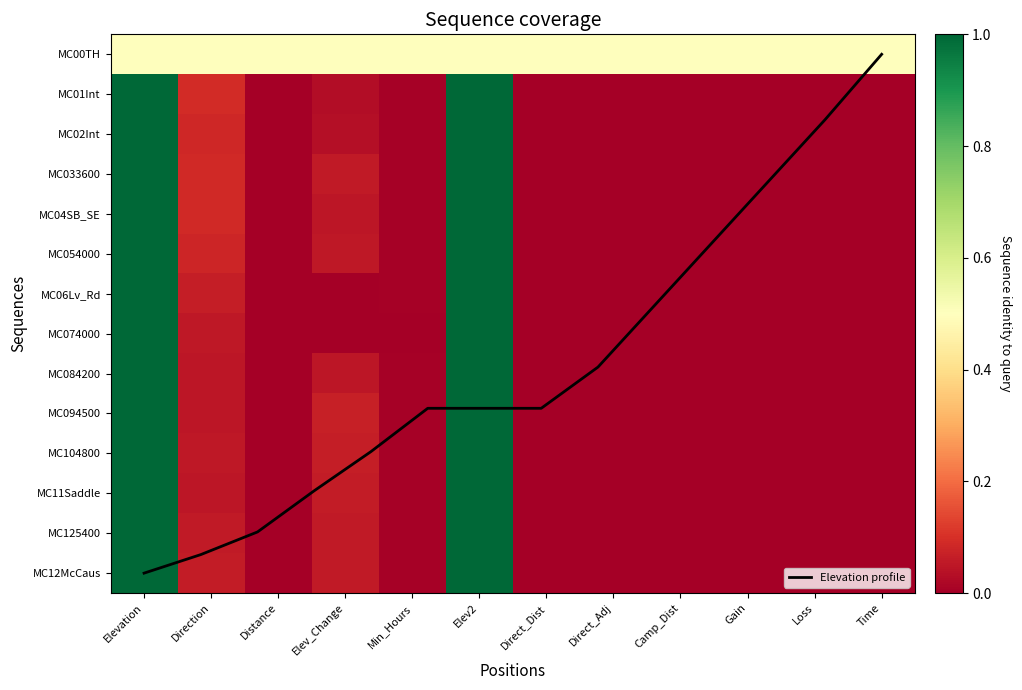

Which label corresponds to the smallest value in the chart?

Camp_Dist